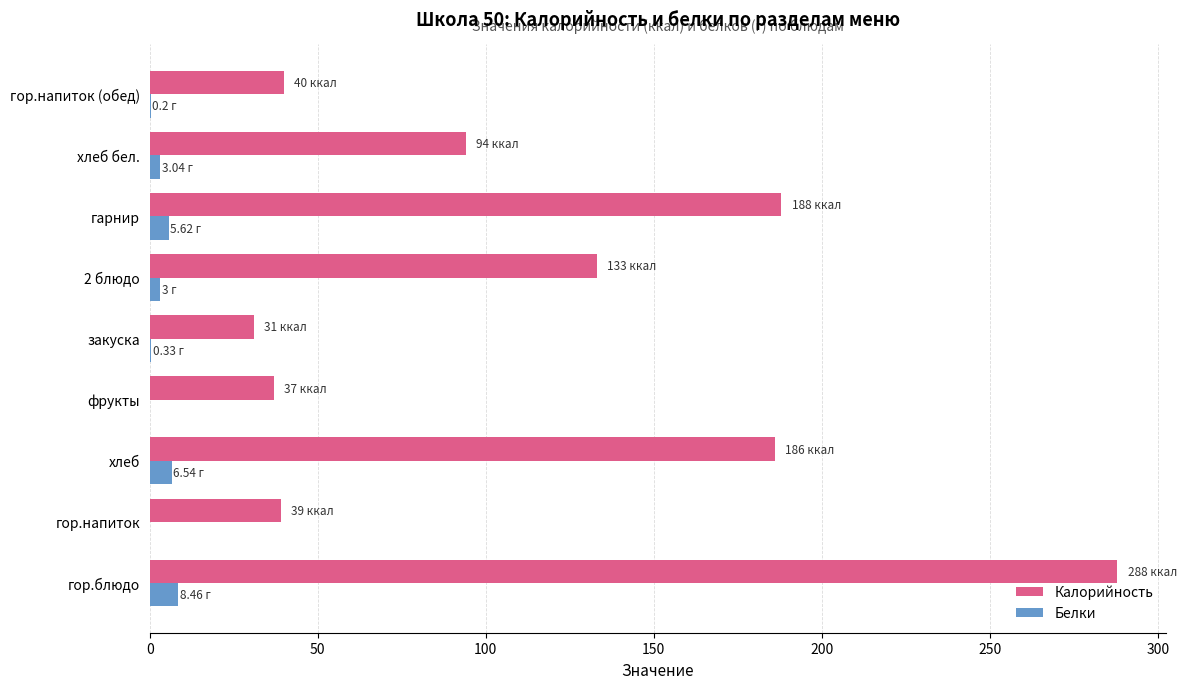

How many data points does each series have?

9